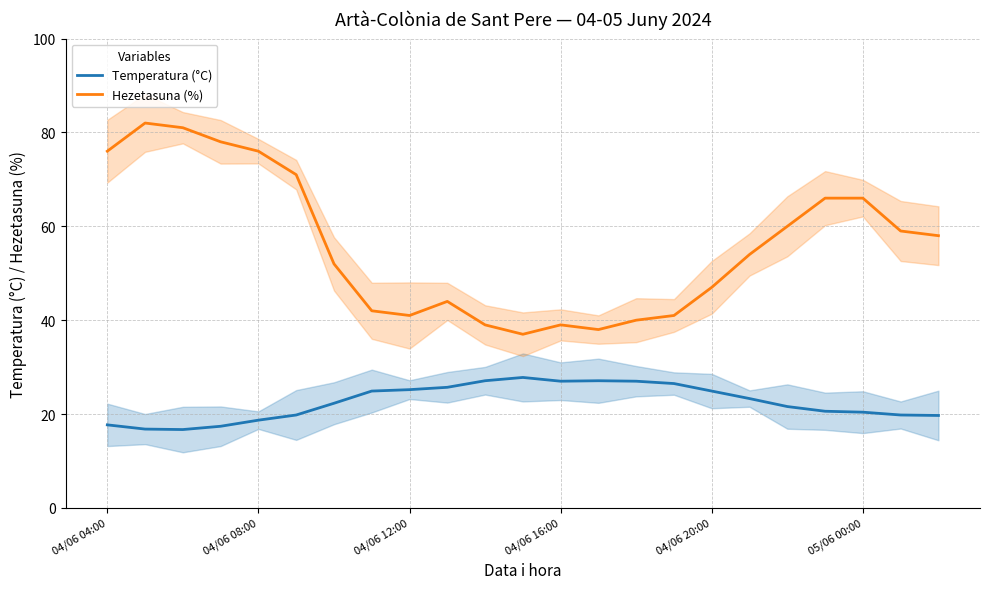

What is the lowest value of the Temperatura (°C) series?

16.7